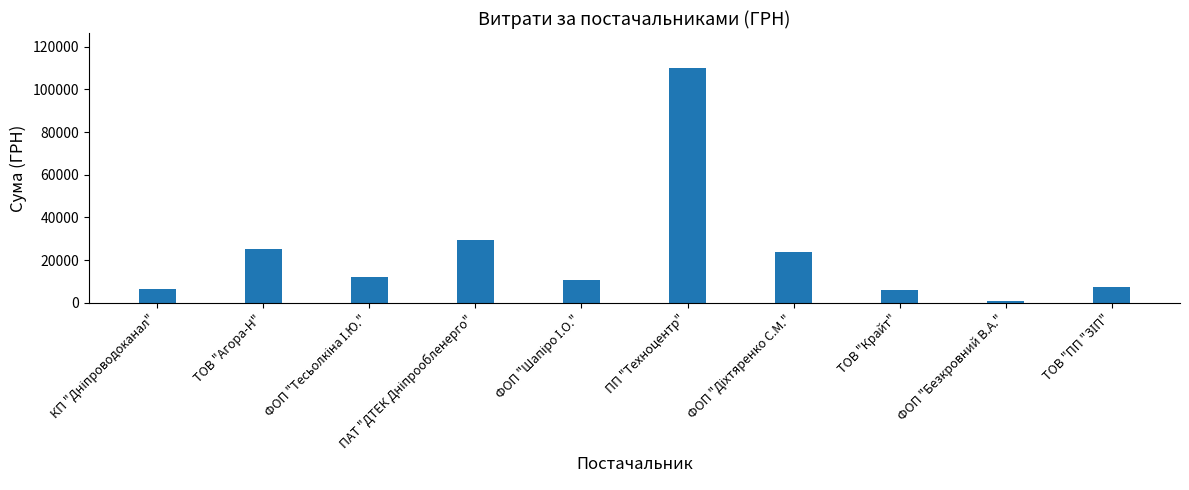

What is the label of the 9th bar from the left?

ФОП "Безкровний В.А."